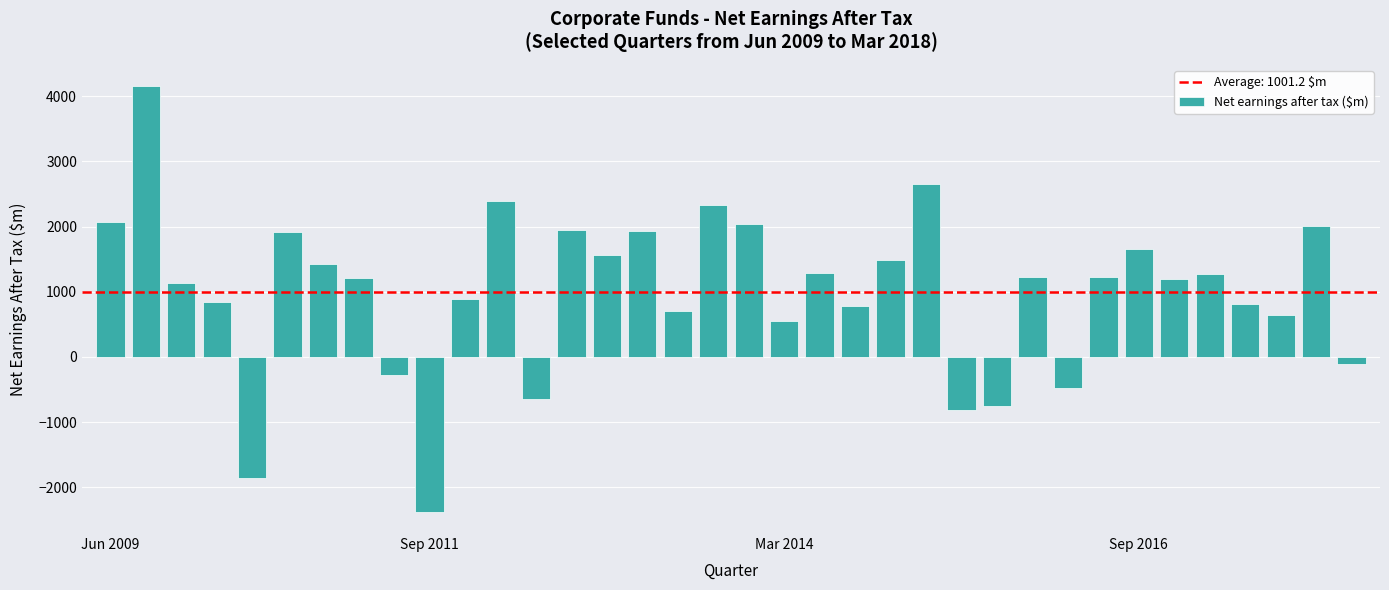

What is the sum of all values?

36043